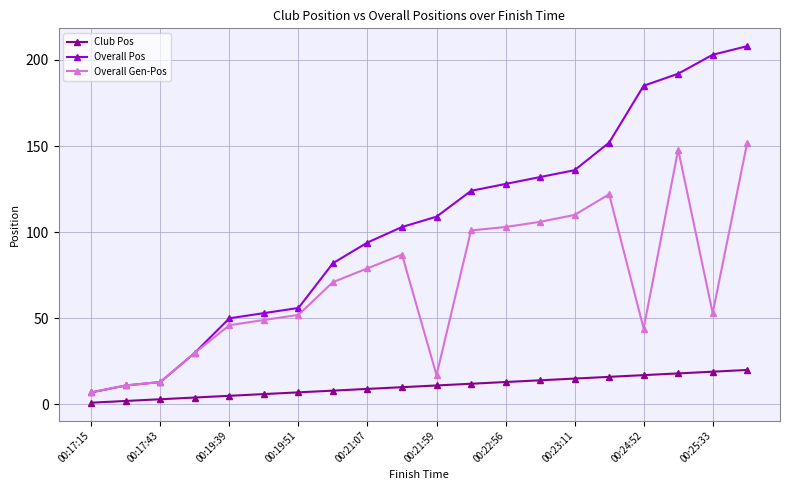

Rank the series by their maximum value, from highest to lowest.

Overall Pos, Overall Gen-Pos, Club Pos